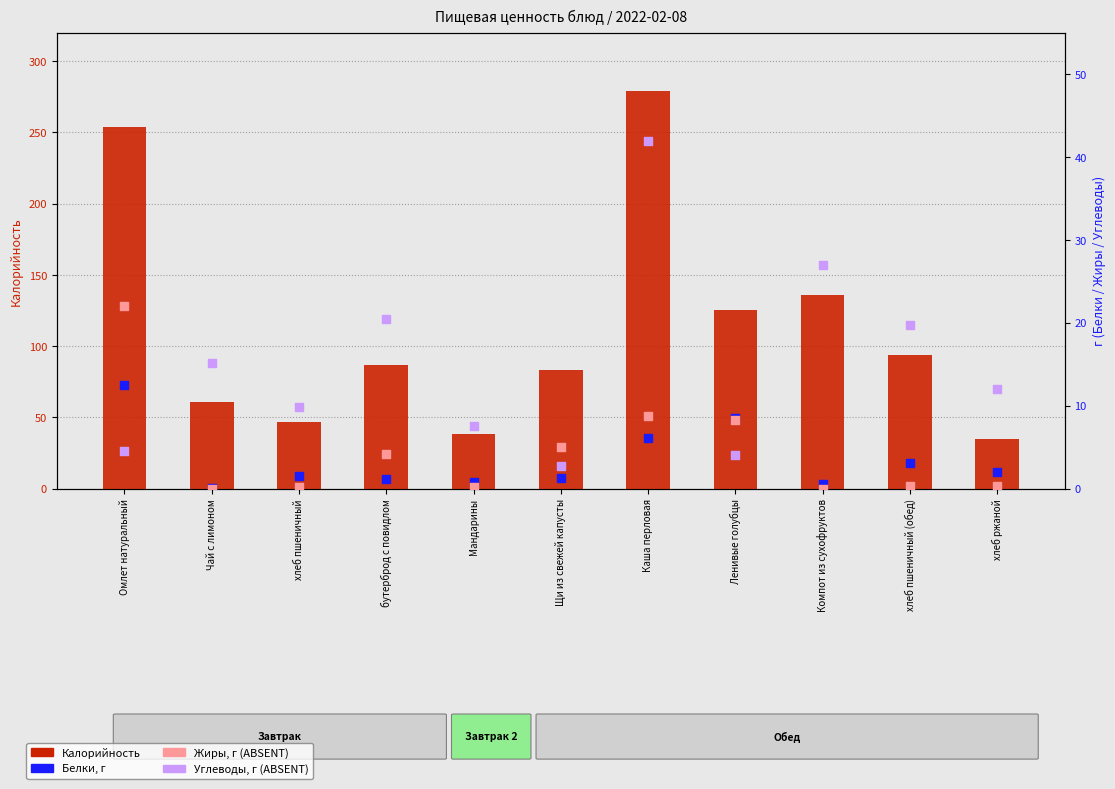

Which series contains the highest Y value?

Калорийность